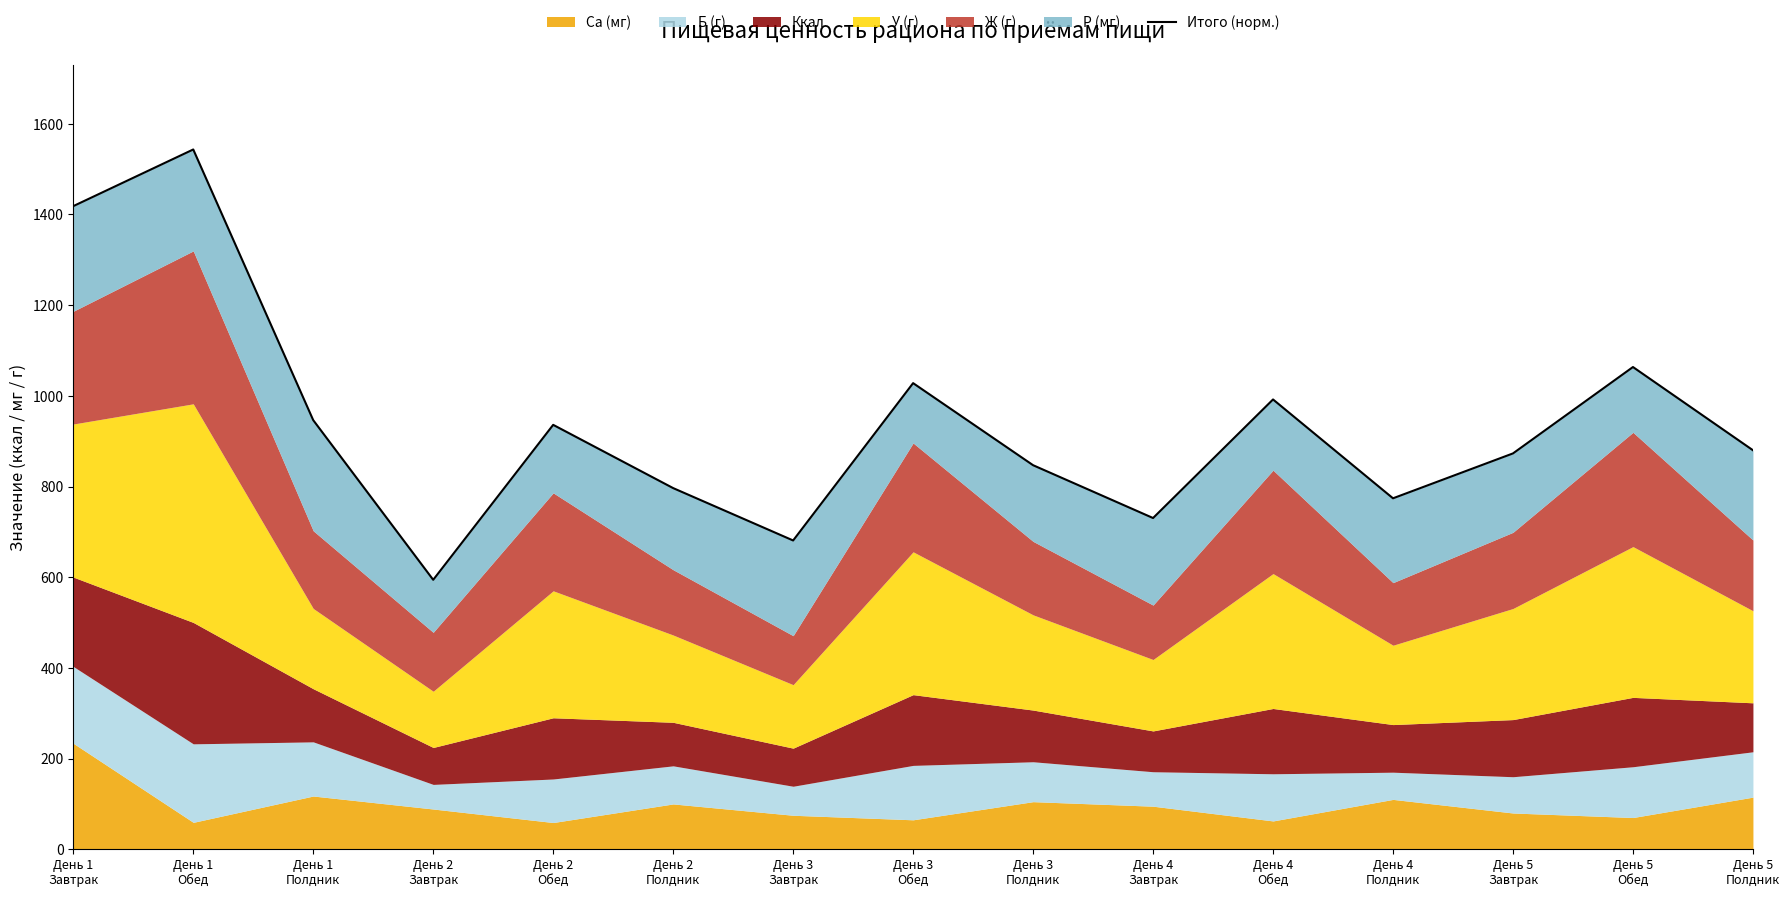

List the labels in order of value, smallest first.

День 2
Завтрак, День 3
Завтрак, День 4
Завтрак, День 4
Полдник, День 2
Полдник, День 3
Полдник, День 5
Завтрак, День 5
Полдник, День 2
Обед, День 1
Полдник, День 4
Обед, День 3
Обед, День 5
Обед, День 1
Завтрак, День 1
Обед